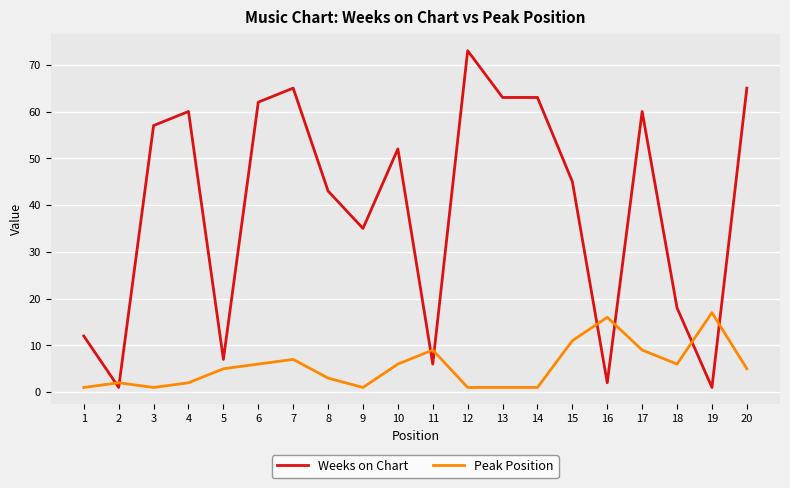

How many series are shown in this chart?

2